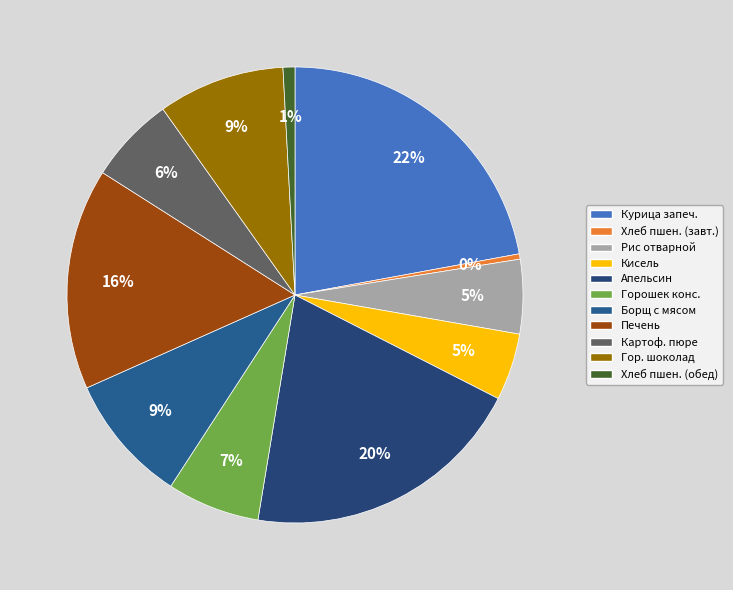

How many segments does this pie chart have?

11